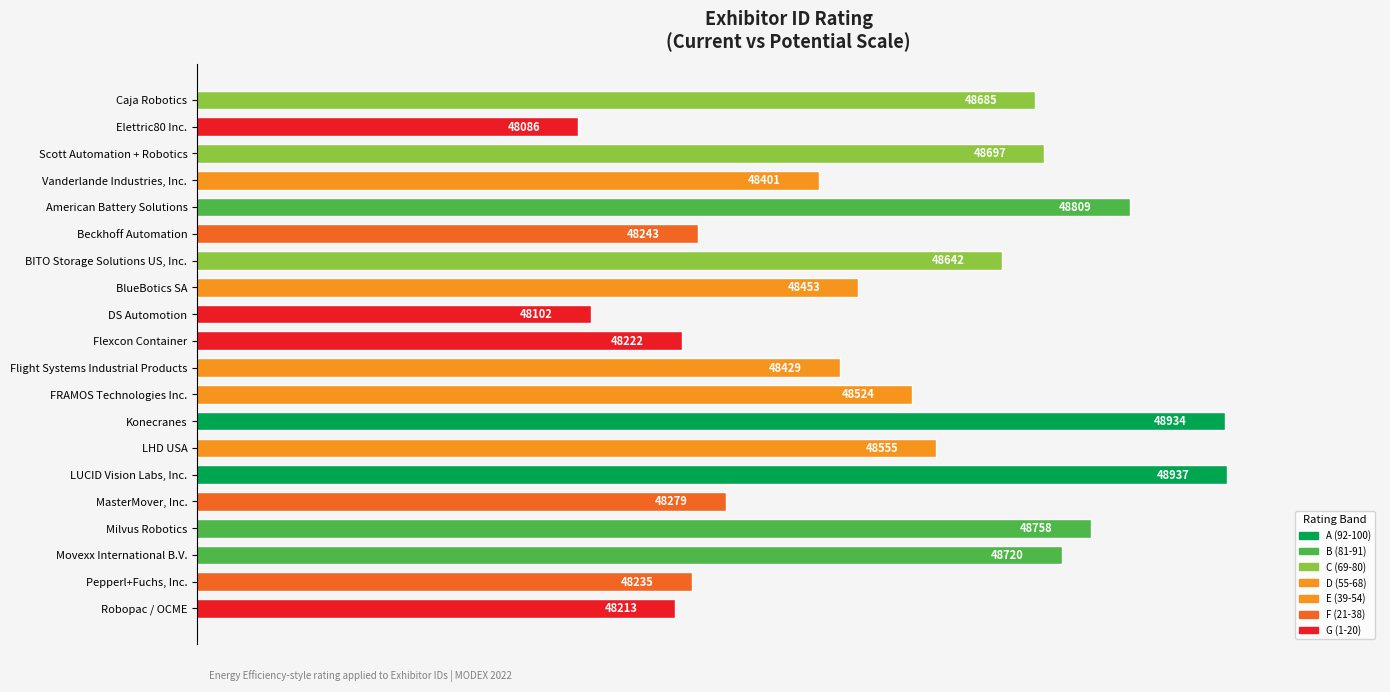

What is the change in value from LHD USA to Movexx International B.V.?

+165